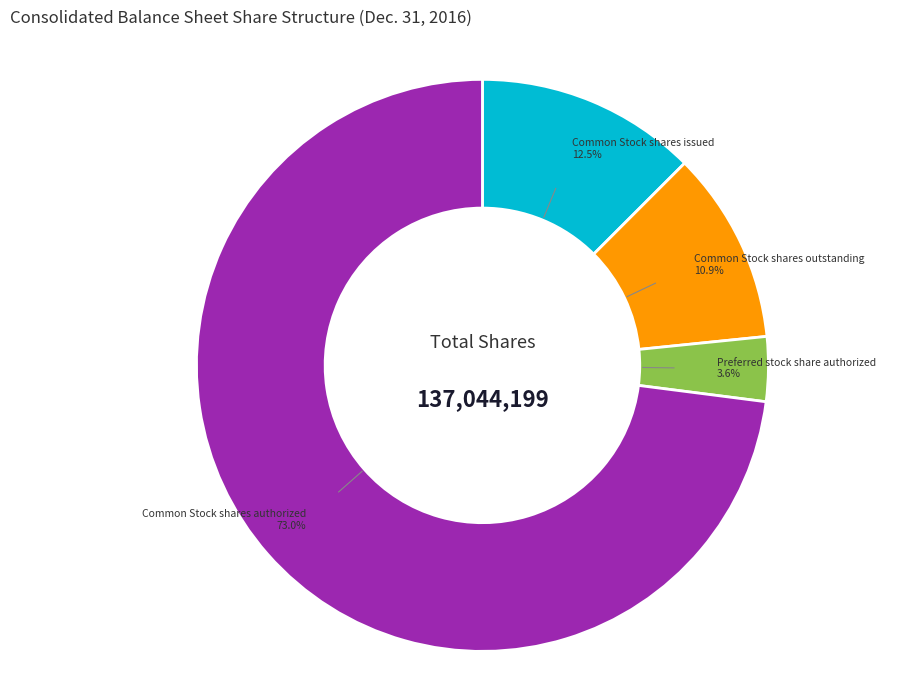

Which slice is the largest?

Common Stock shares authorized